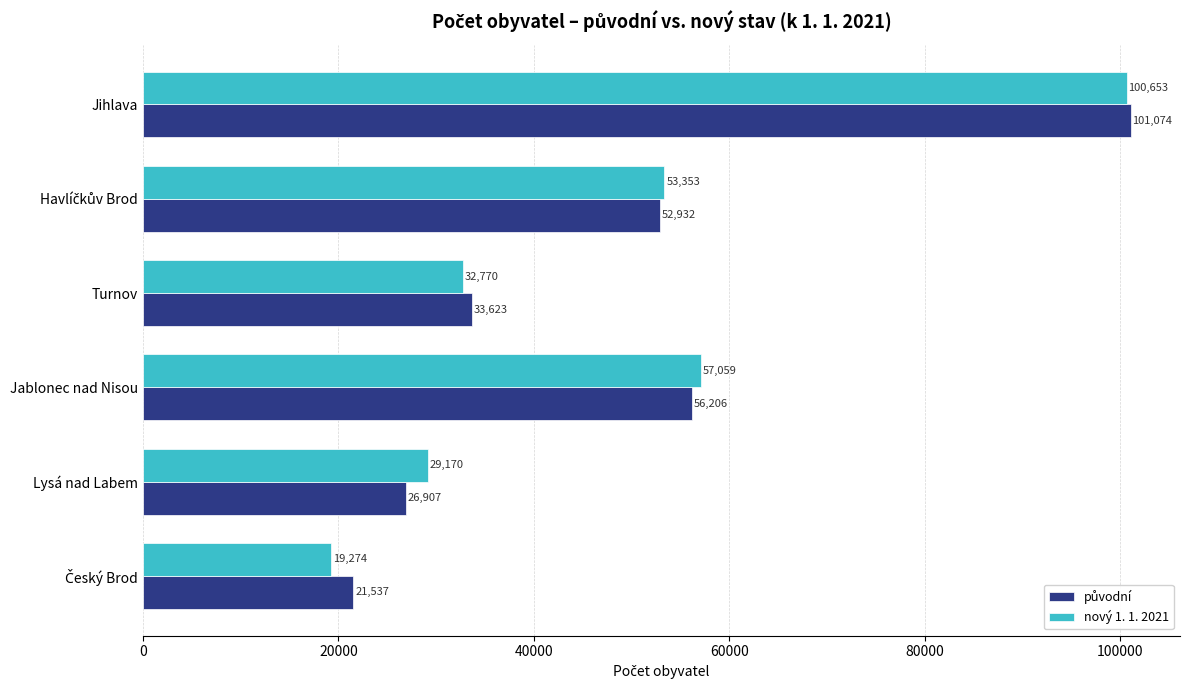

Which category has the highest value across all series?

Jihlava